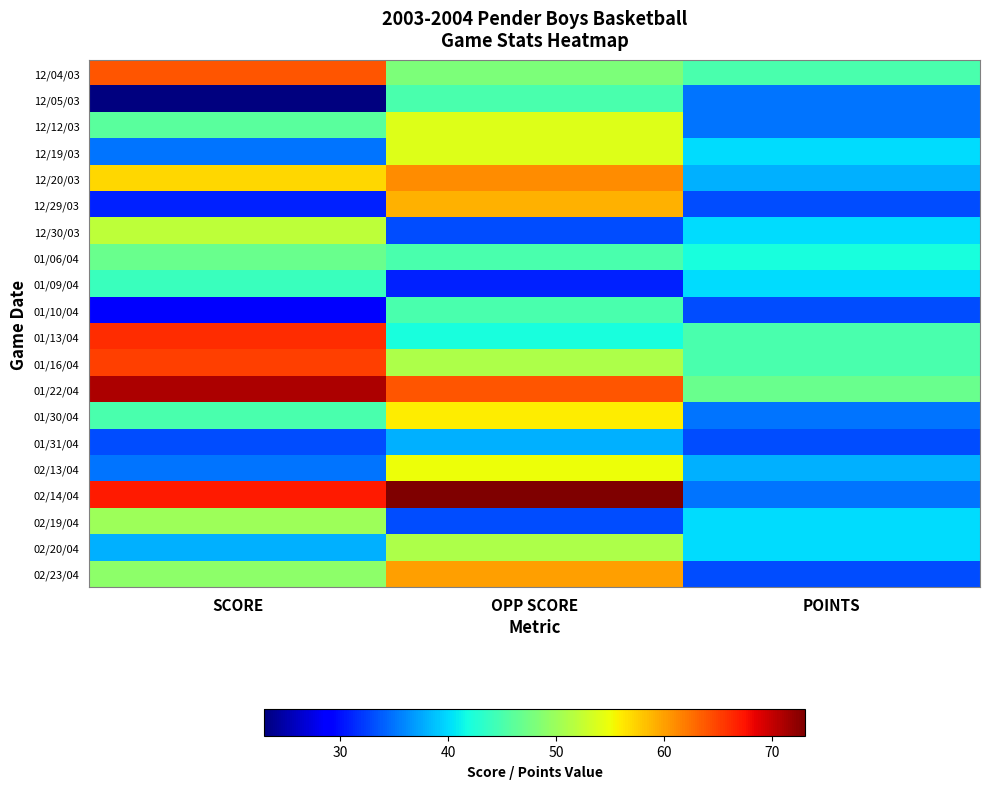

Count the number of categories in the chart.

3